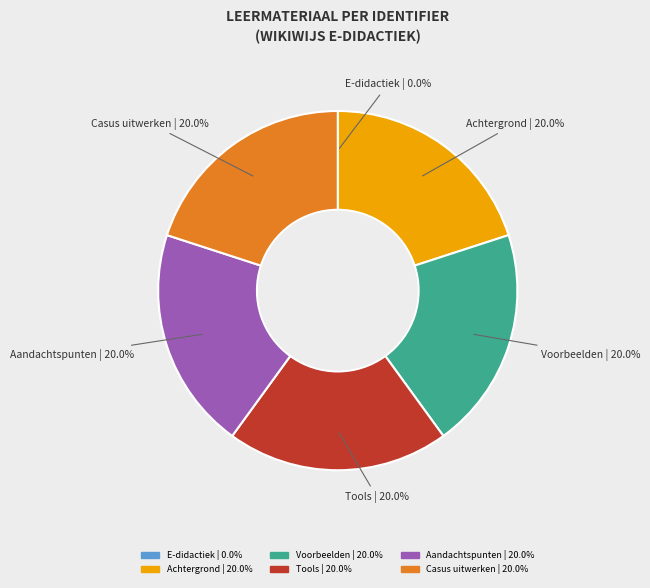

To the nearest percent, what is the difference between the largest and smallest slice percentages?

20%